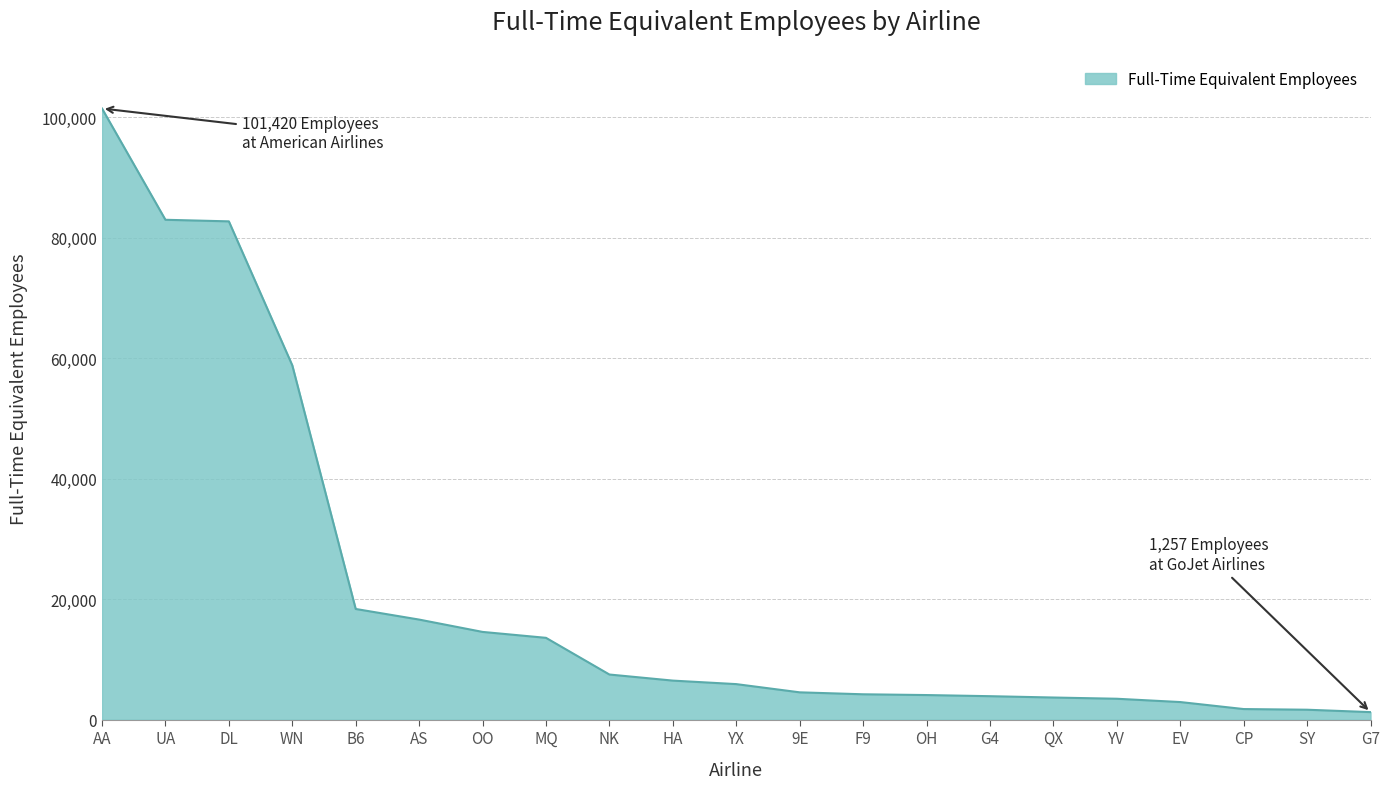

The chart shows a value of 5904 at YX. True or false?

True